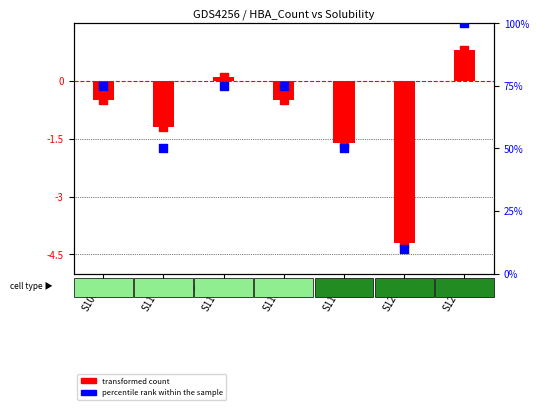

At which category is the sum across all series the highest?

S1208